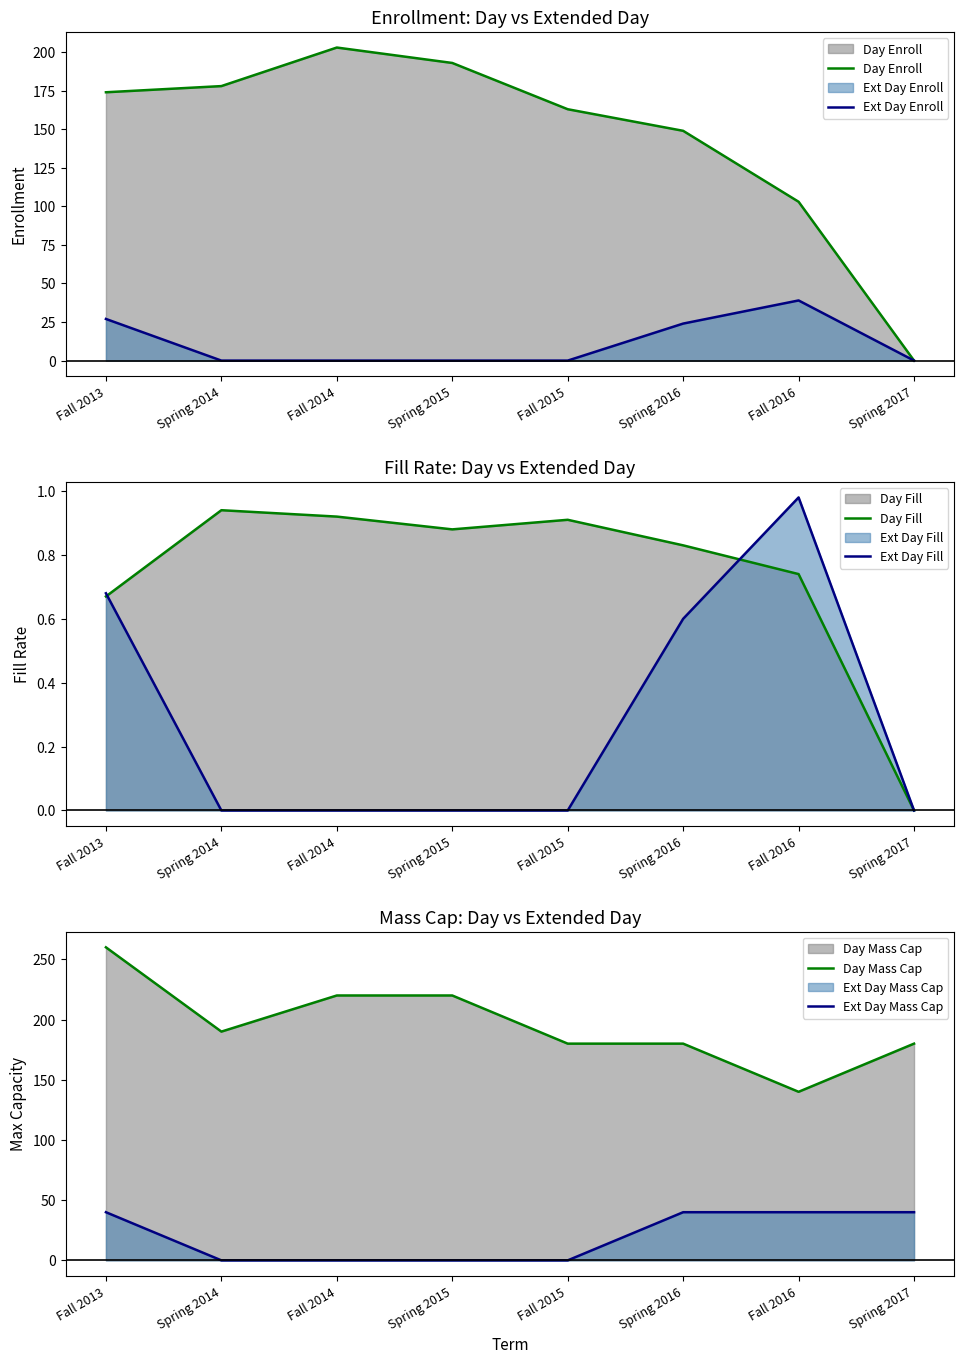

The value of Ext Day Enroll at Fall 2014 is -15.8. True or false?

False